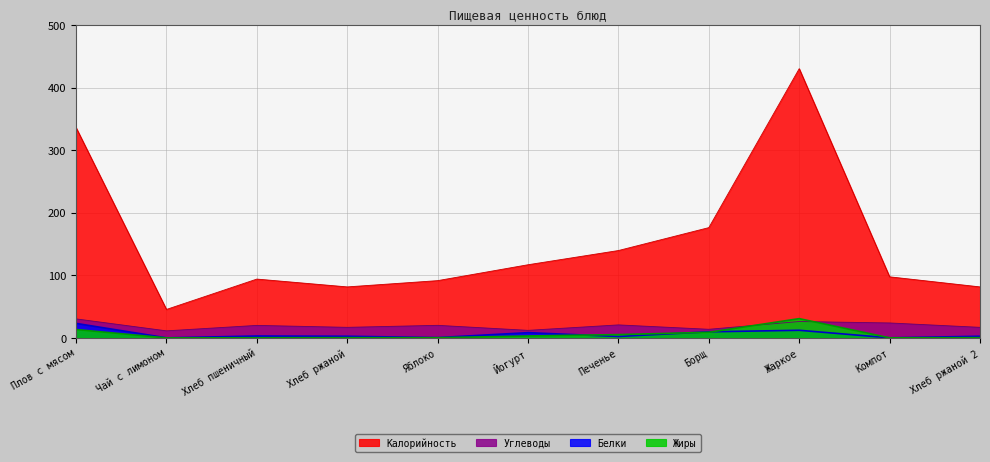

In Углеводы, how many points are lower than both neighbors (excluding endpoints)?

4